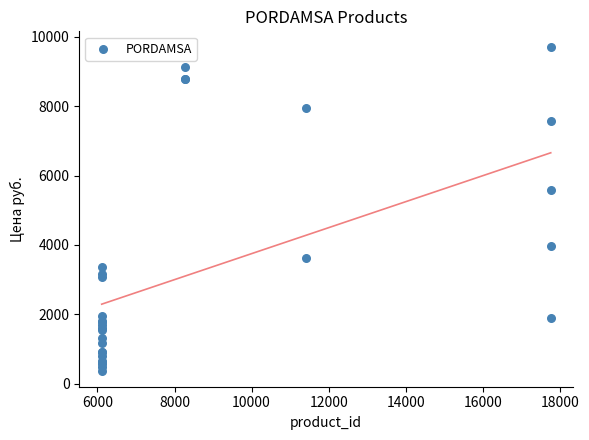

What Y value in the scatter plot is closest to 5035?

5571